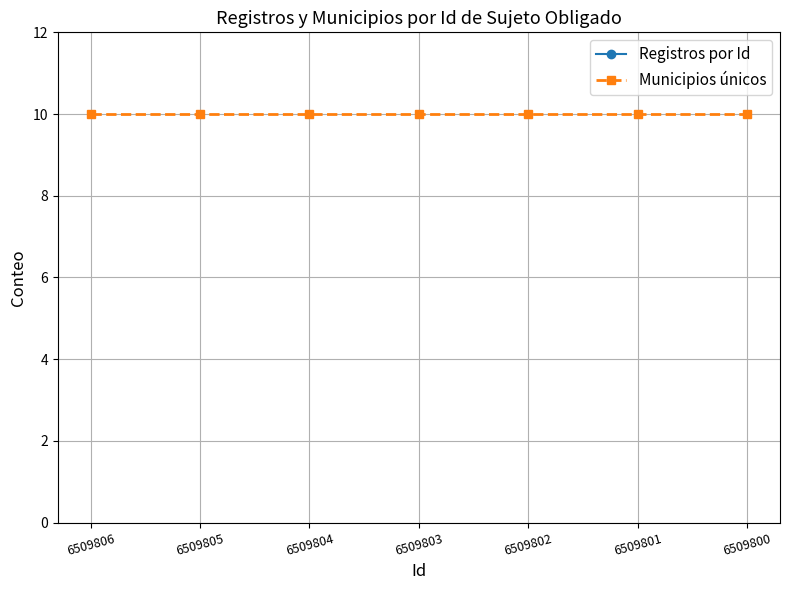

Which series changed the most between 6509806 and 6509801?

Registros por Id